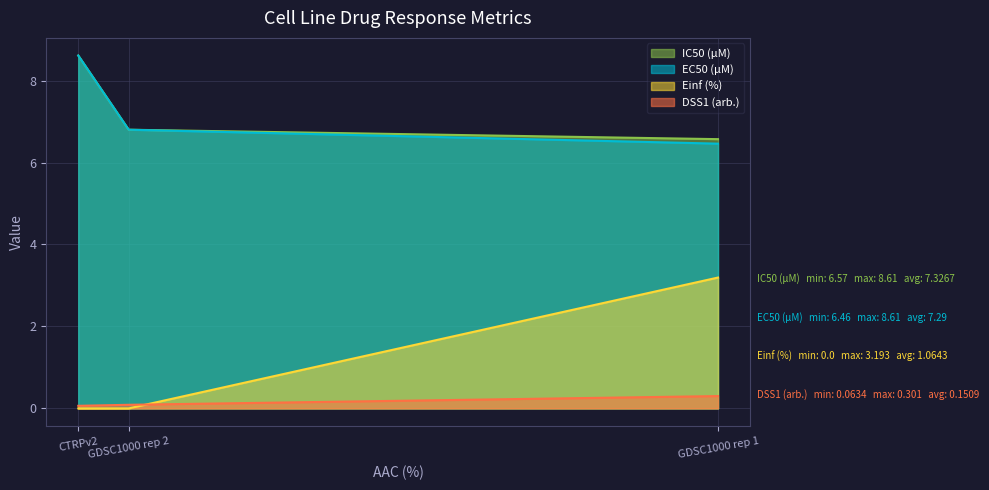

Where is IC50 (µM) nearest to the value 7?

GDSC1000 rep 2